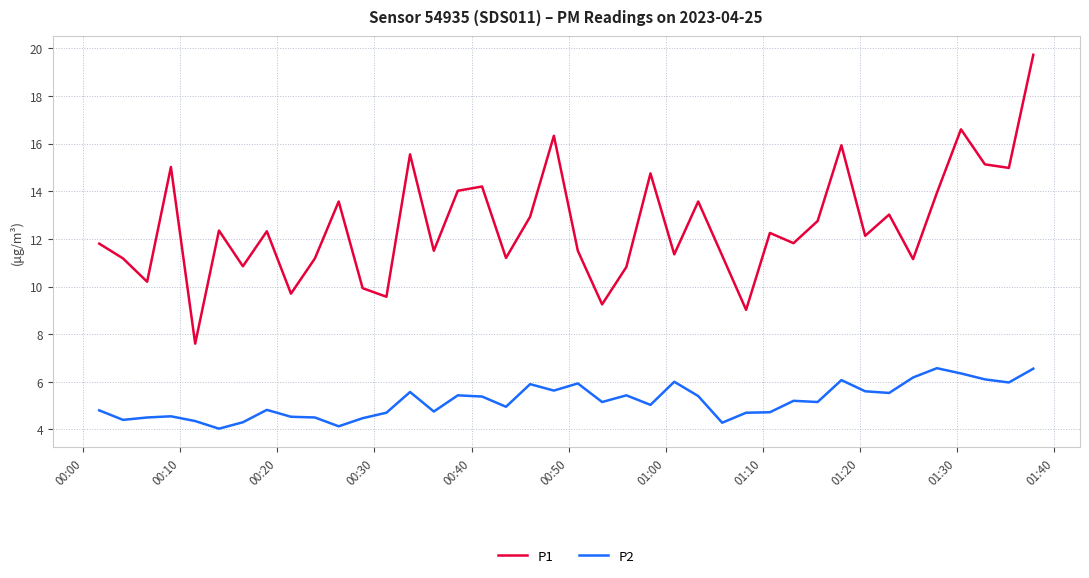

Which series has the largest range (max minus min)?

P1